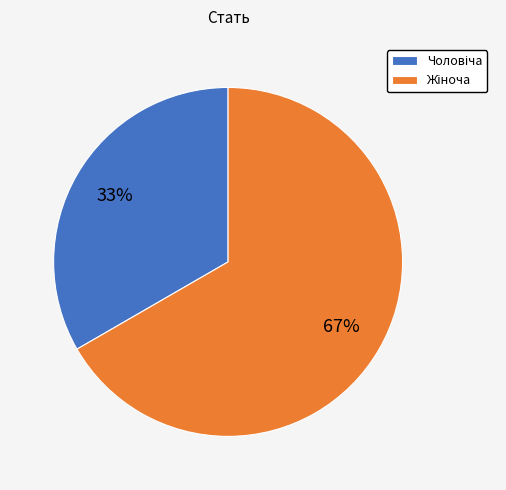

To the nearest percent, what is the average slice percentage?

50%